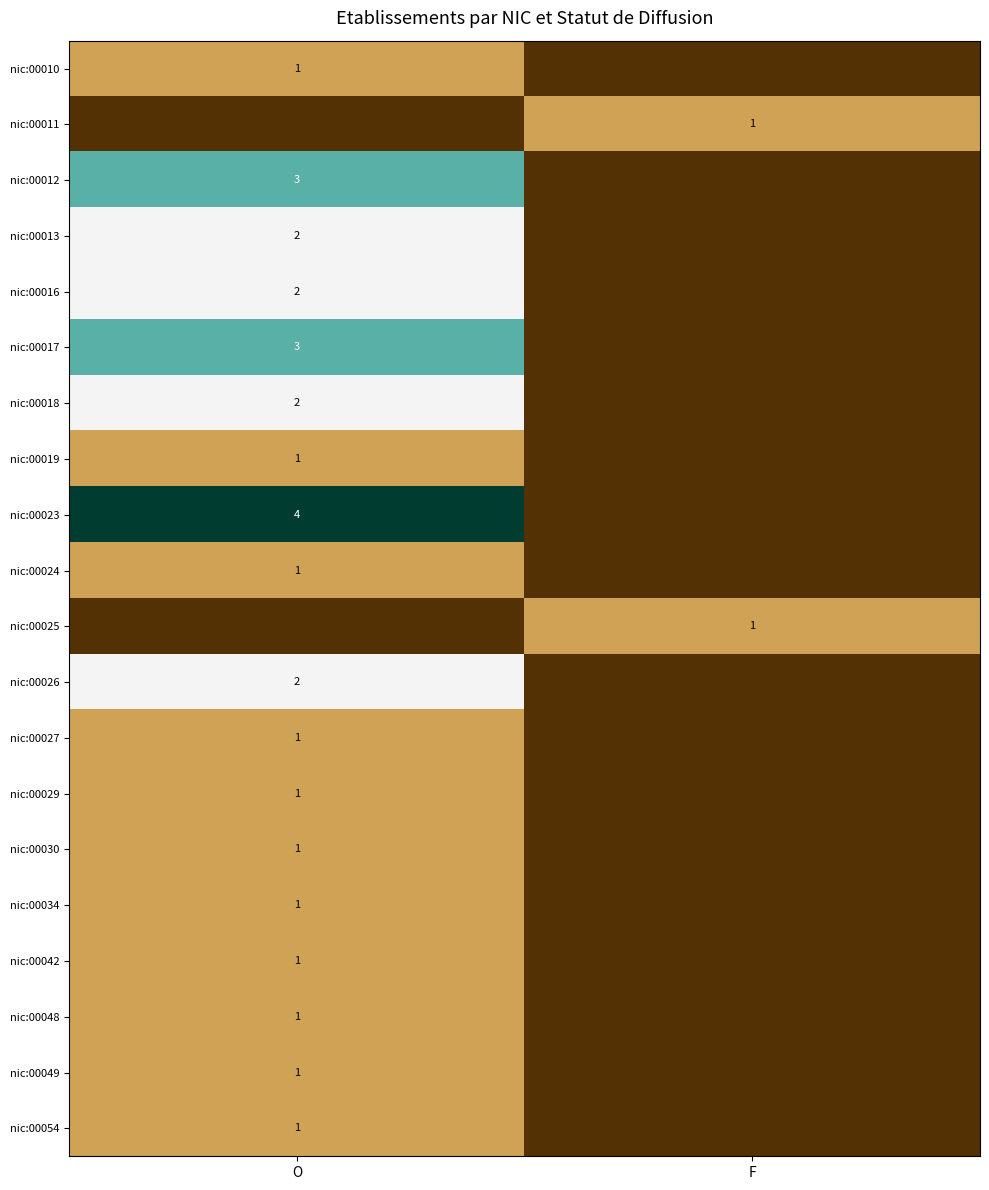

True or false: nic:00023 has a value of 4 at O.

True